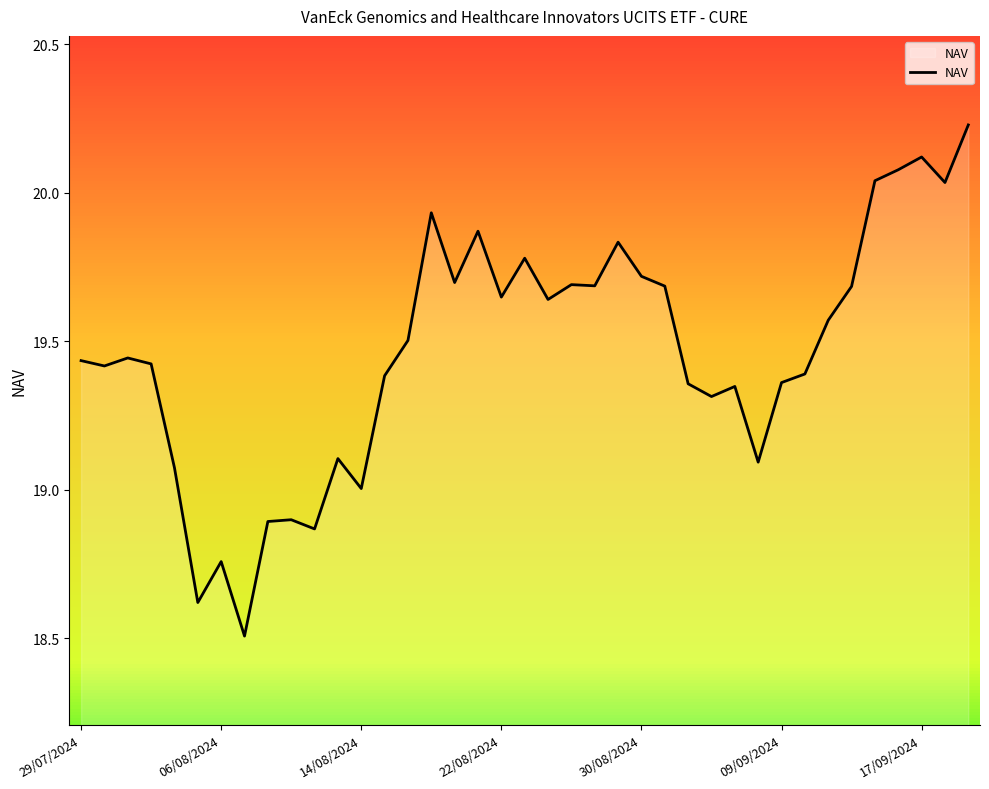

What is the smallest value displayed?

18.5